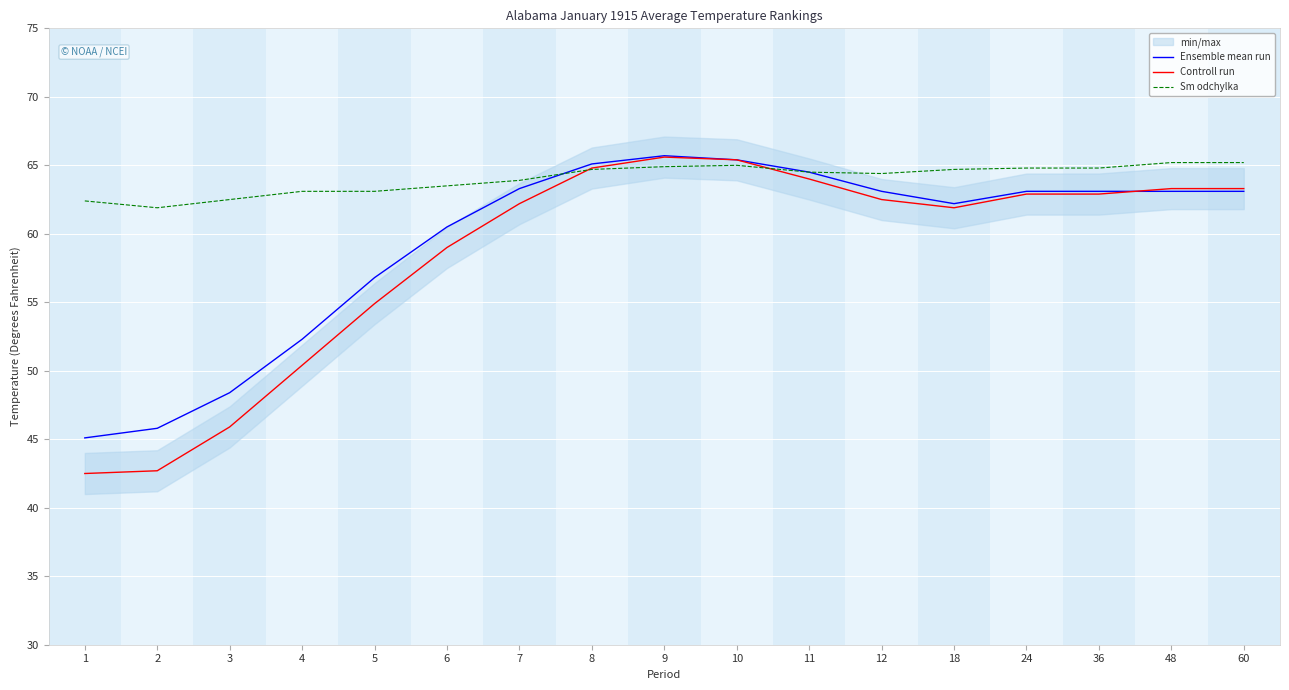

Is the value of Sm odchylka at 11 greater than the value of Ensemble mean run at 4?

Yes